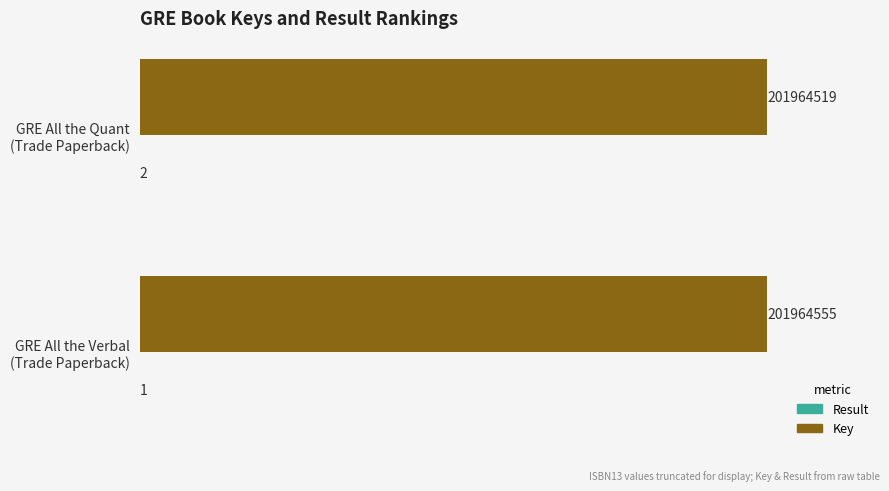

What is the greatest value displayed?

201964555